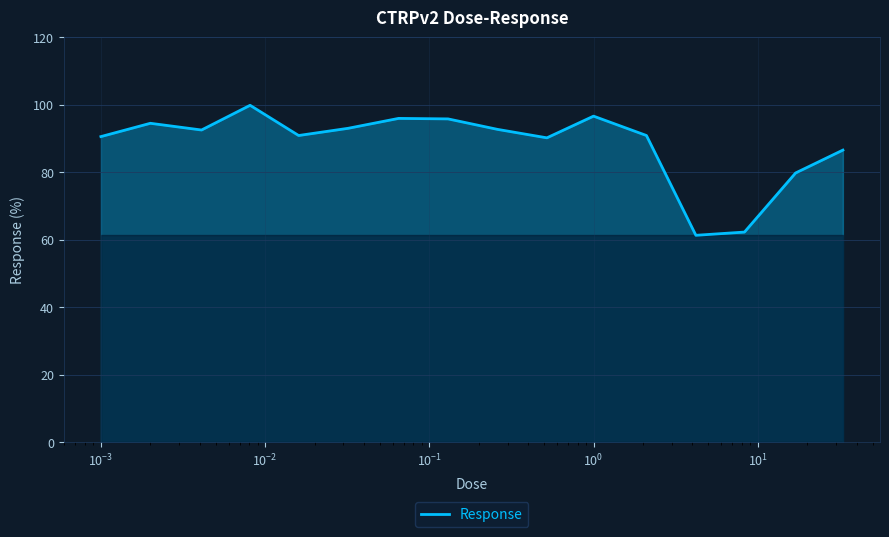

What is the smallest value displayed?

61.3